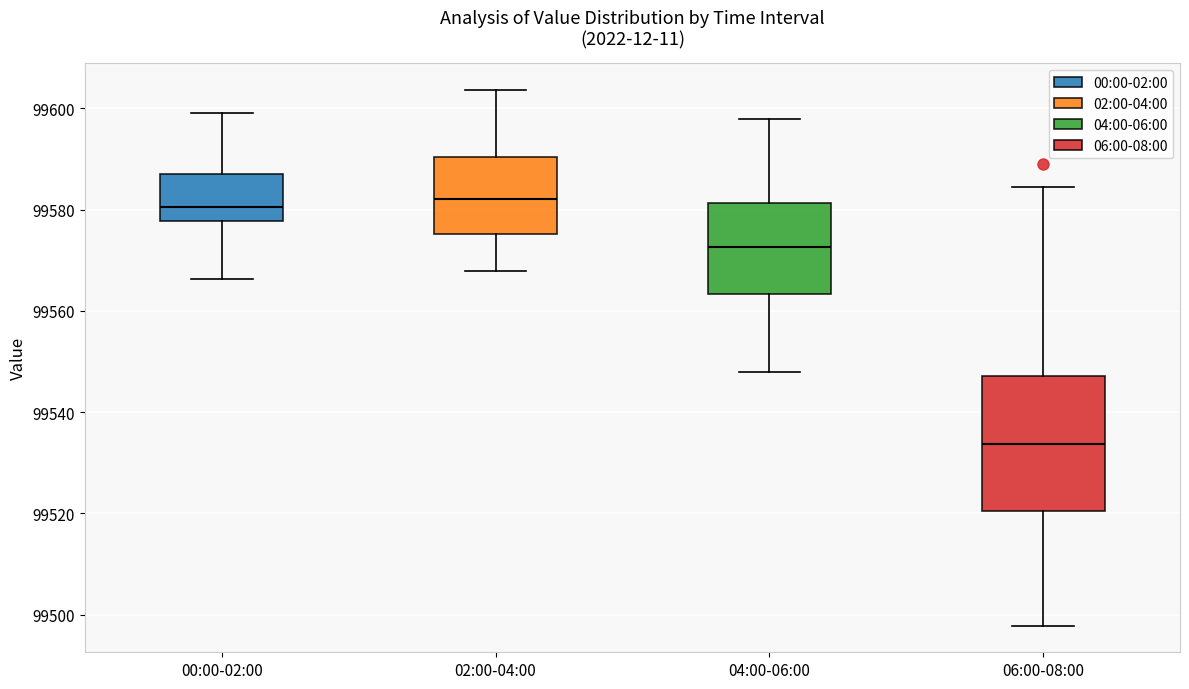

Where does the median line of the box for 04:00-06:00 sit on the y-axis? The values are not printed on the chart, so give them approximately, as read against the axis.

99572